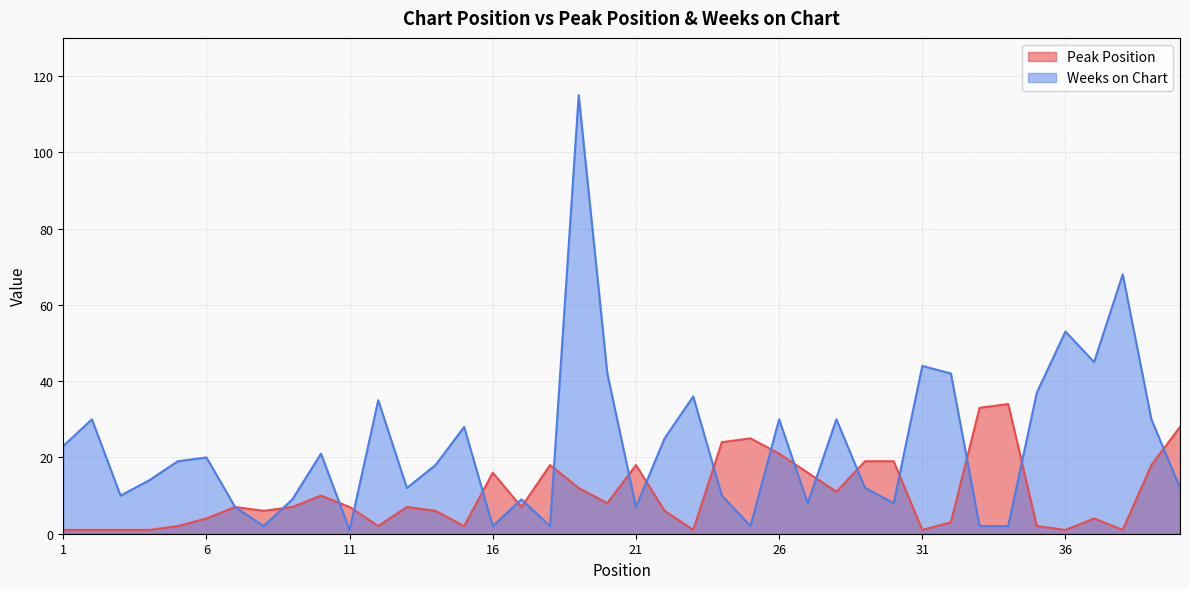

Is the value of Peak Position at 5 greater than the value of Weeks on Chart at 38?

No